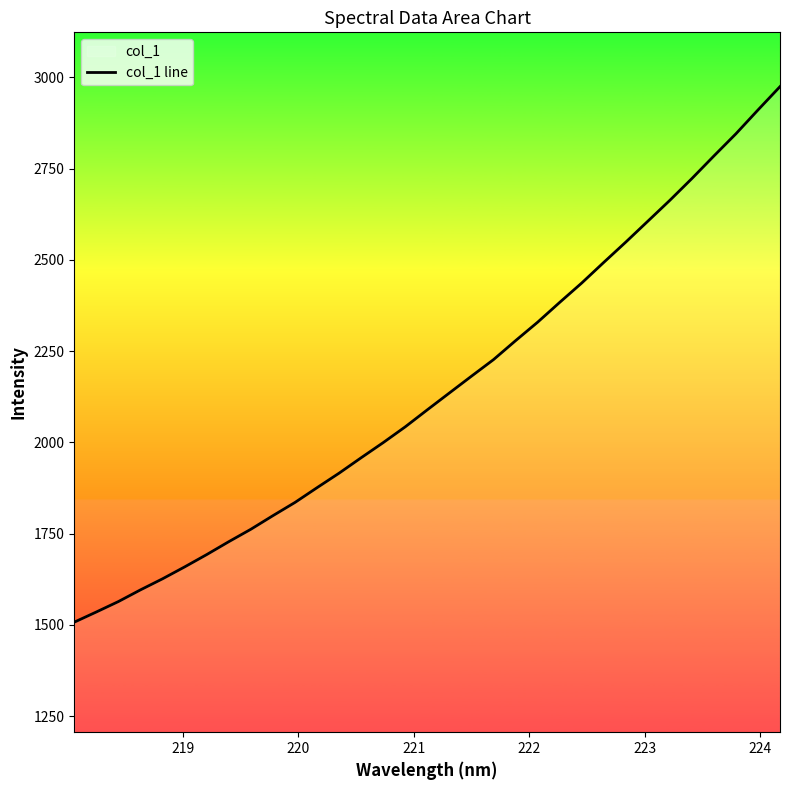

What is the difference between the second highest and second lowest values?

1375.5